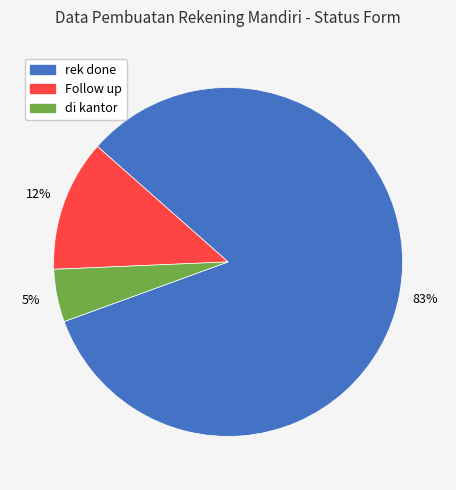

Is it true that rek done is 83% of the pie?

True